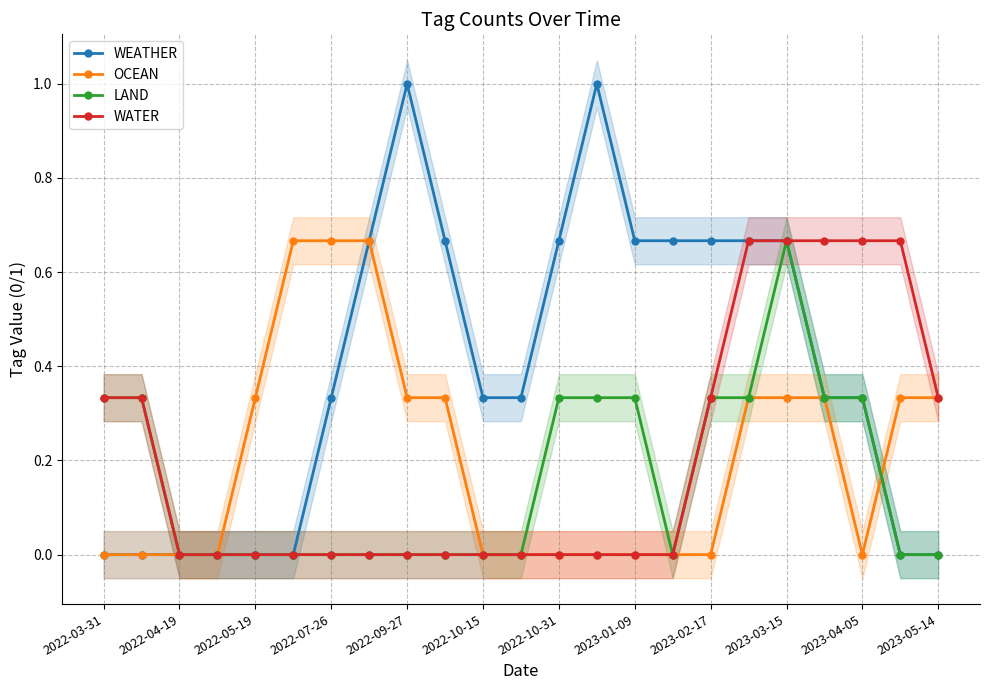

True or false: WATER and LAND cross at least once.

False